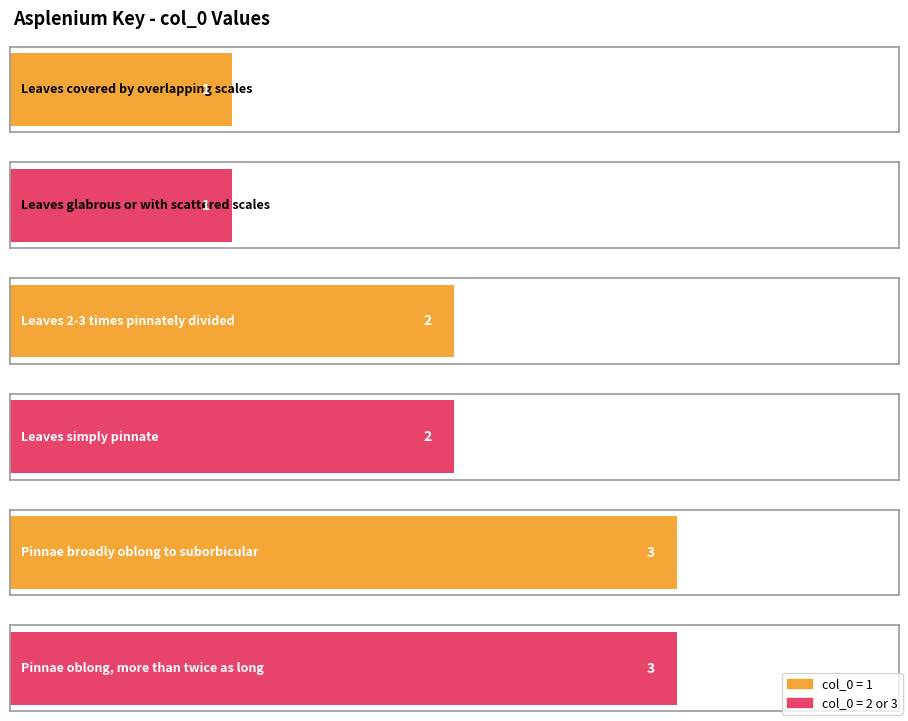

At which label is the value closest to 2?

Leaves 2-3 times pinnately divided